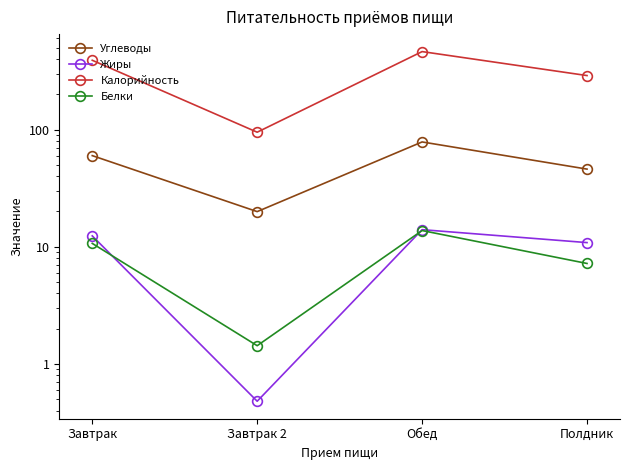

True or false: Белки and Калорийность intersect in this chart.

False